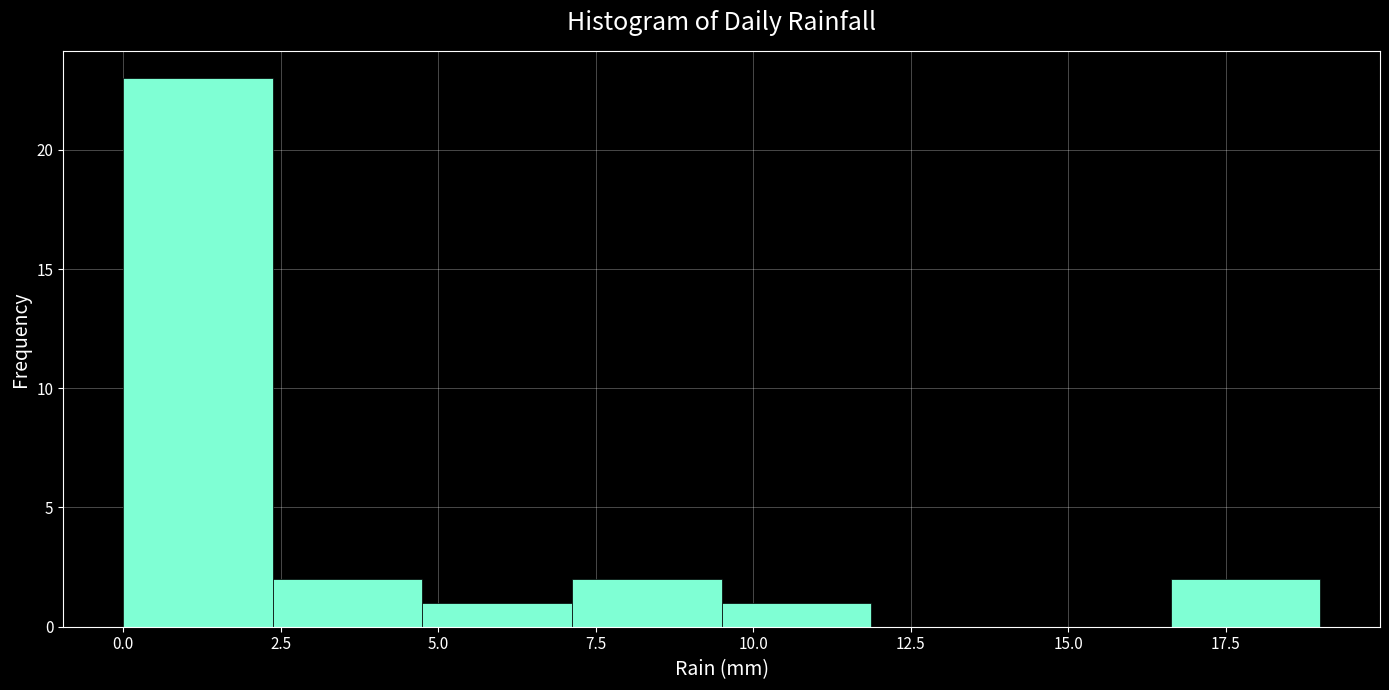

Reading left to right, transcribe this chart: for each bar, give the range it covers on the x-axis and its height. Neither the bar edges nor the heights are printed on the chart, so give them approximately, as read against the axes.

0.0 to 2.5: 23
2.5 to 5.0: 2
5.0 to 7.0: 1
7.0 to 9.5: 2
9.5 to 12.0: 1
12.0 to 14.5: 0
14.5 to 16.5: 0
16.5 to 19.0: 2